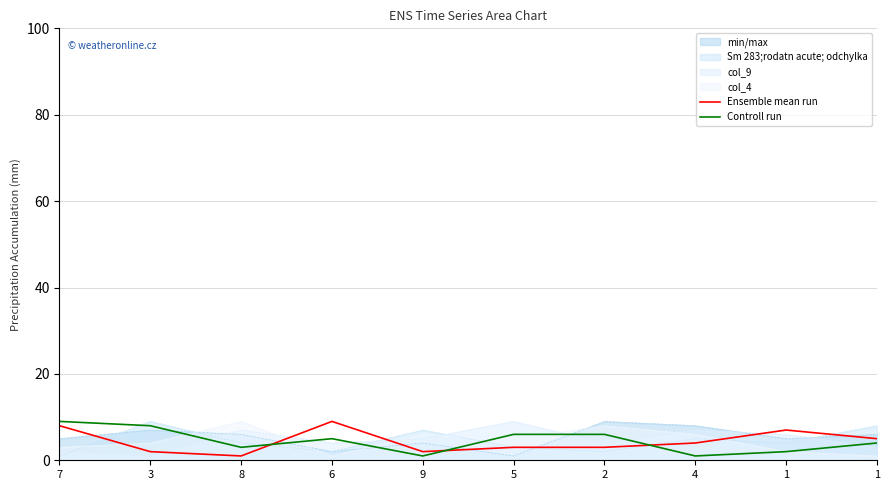

What is the difference between the second highest and minimum values in the Ensemble mean run series?

7